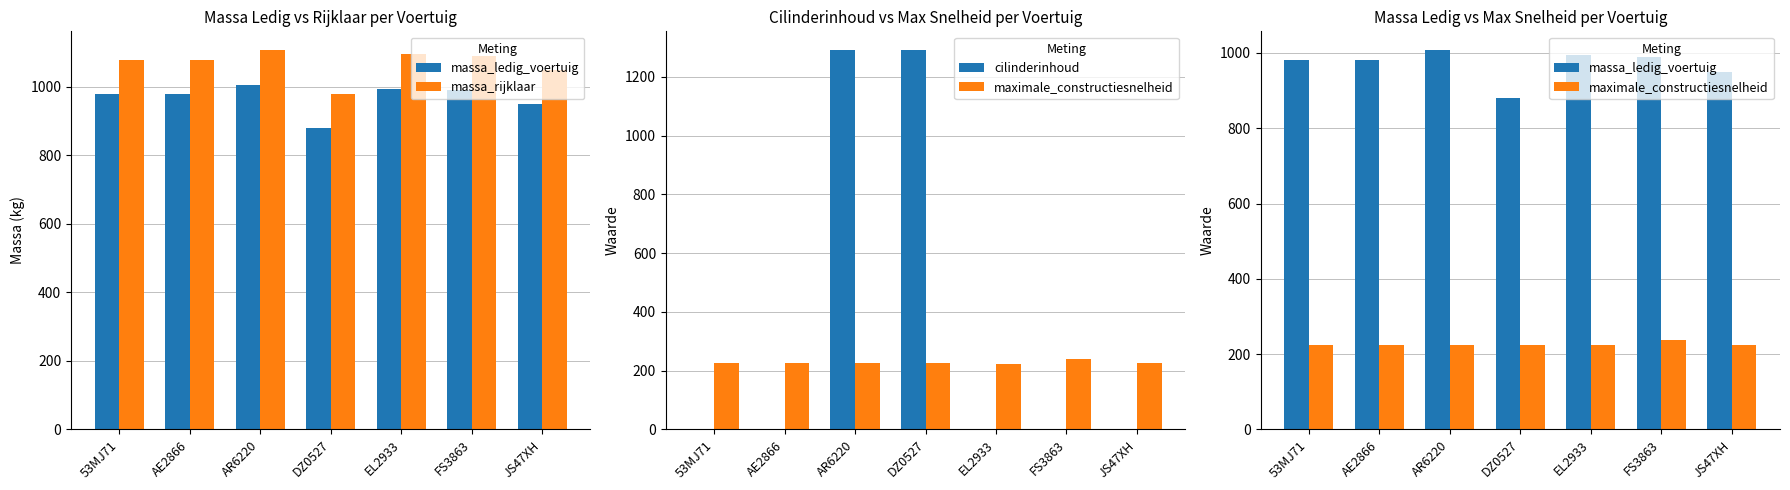

List the series in order of their peak value, highest first.

cilinderinhoud, massa_rijklaar, massa_ledig_voertuig, maximale_constructiesnelheid